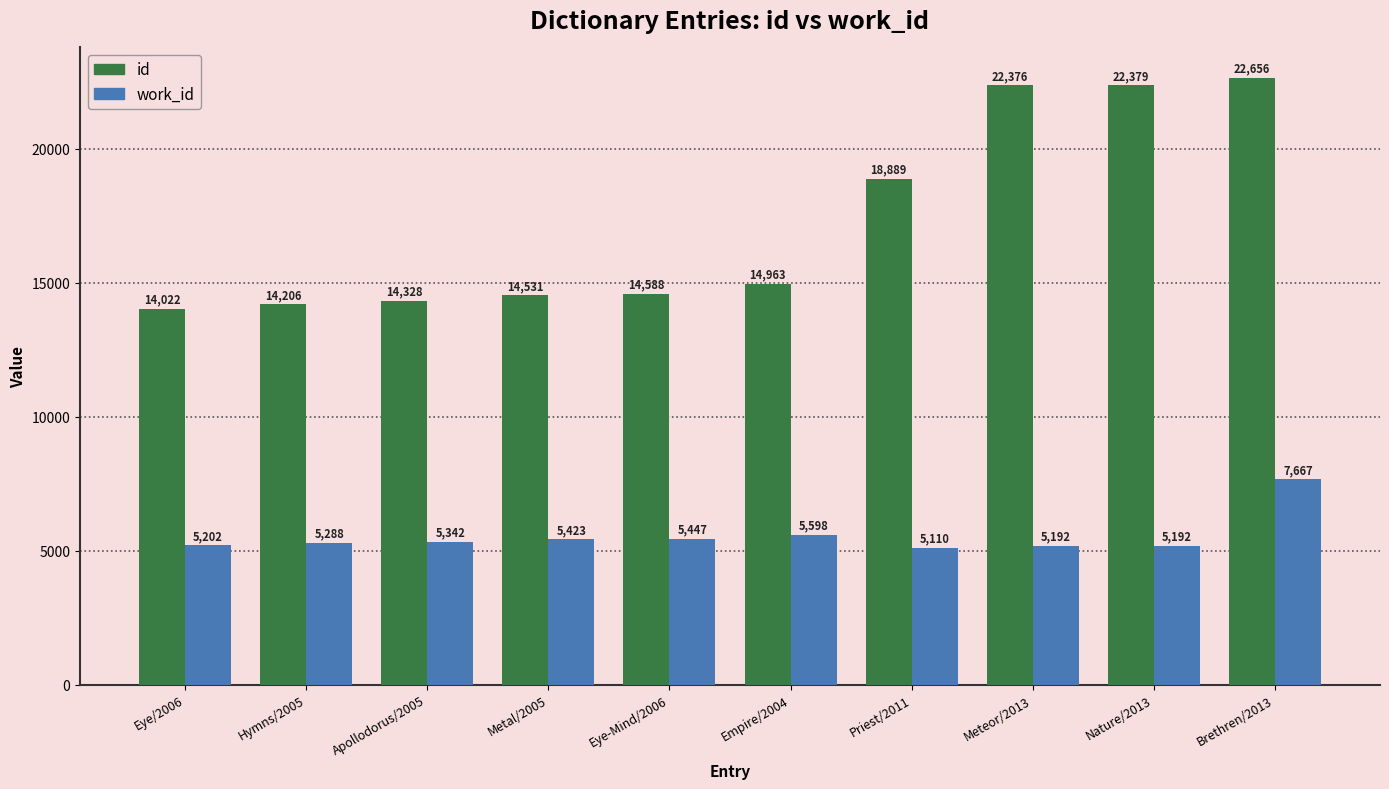

The id series shows 14328 at Apollodorus/2005. True or false?

True